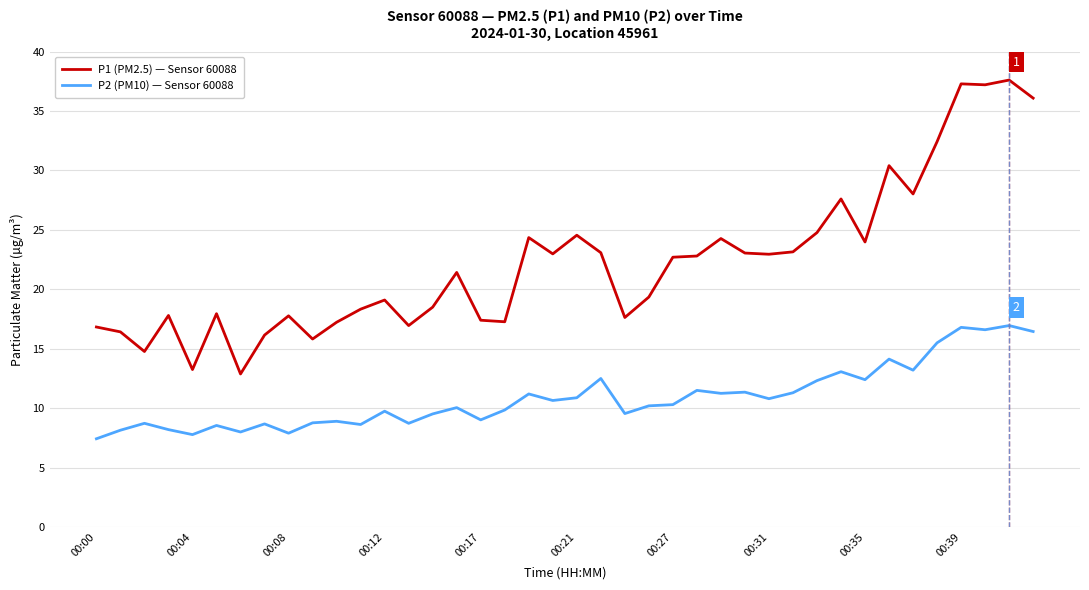

How many values in the P1 (PM2.5) — Sensor 60088 series are below 22?

20